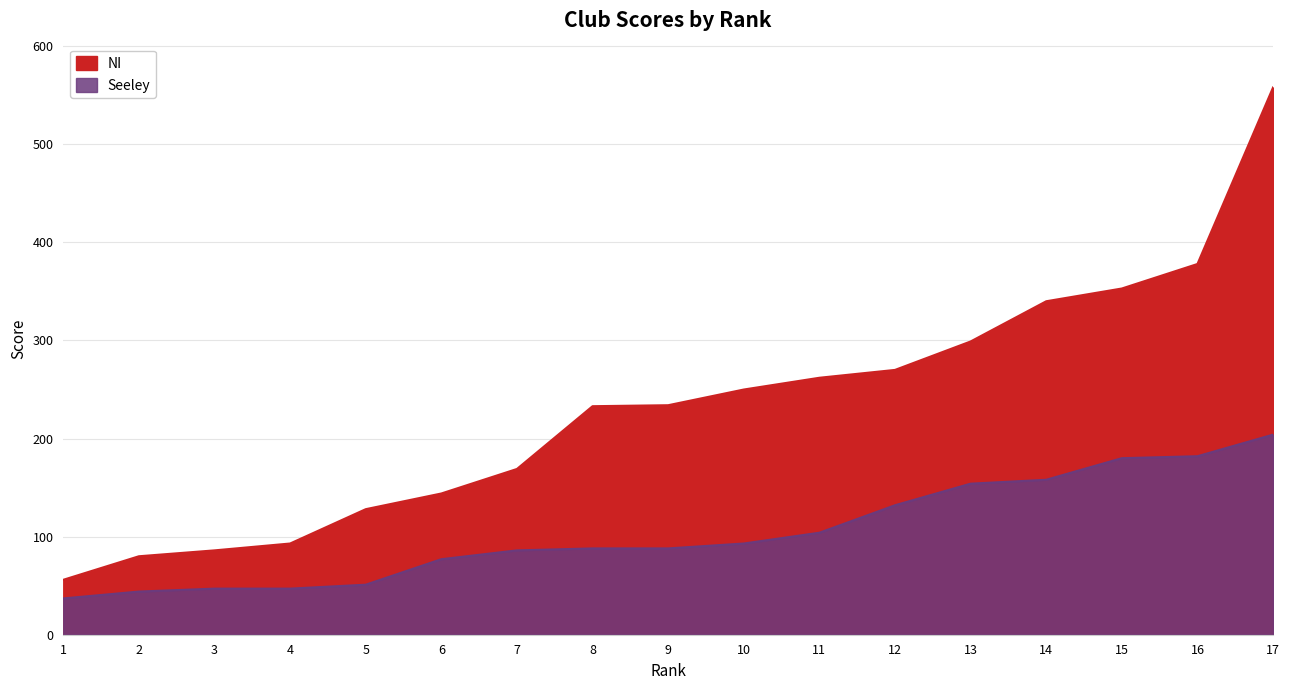

What are all the series names shown in the legend?

NI, Seeley